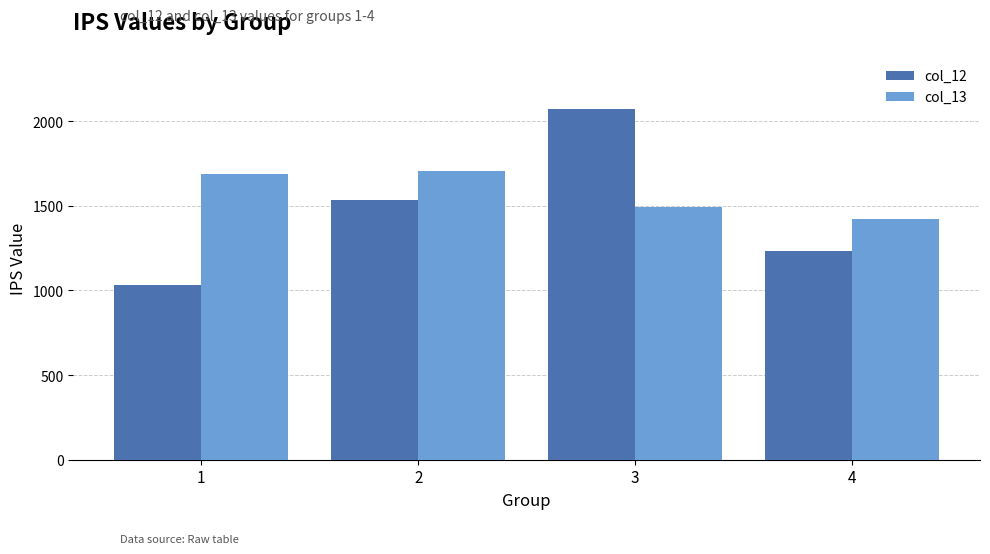

Rank the categories by col_12 value from lowest to highest.

1, 4, 2, 3